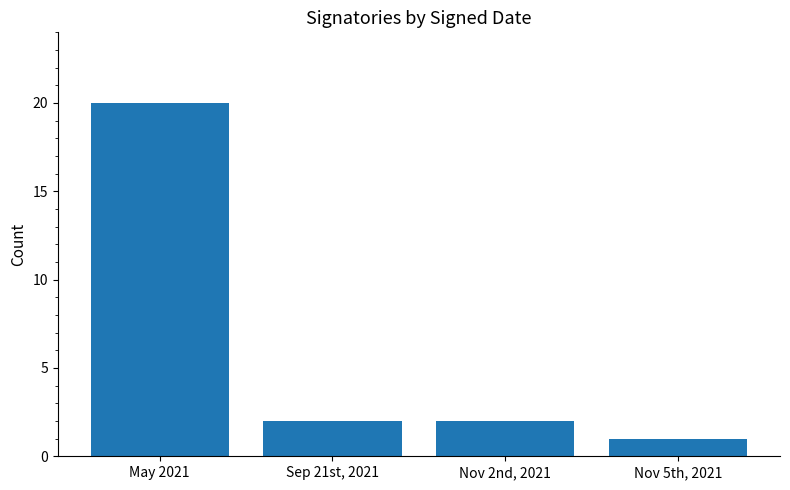

Are the bars horizontal?

No